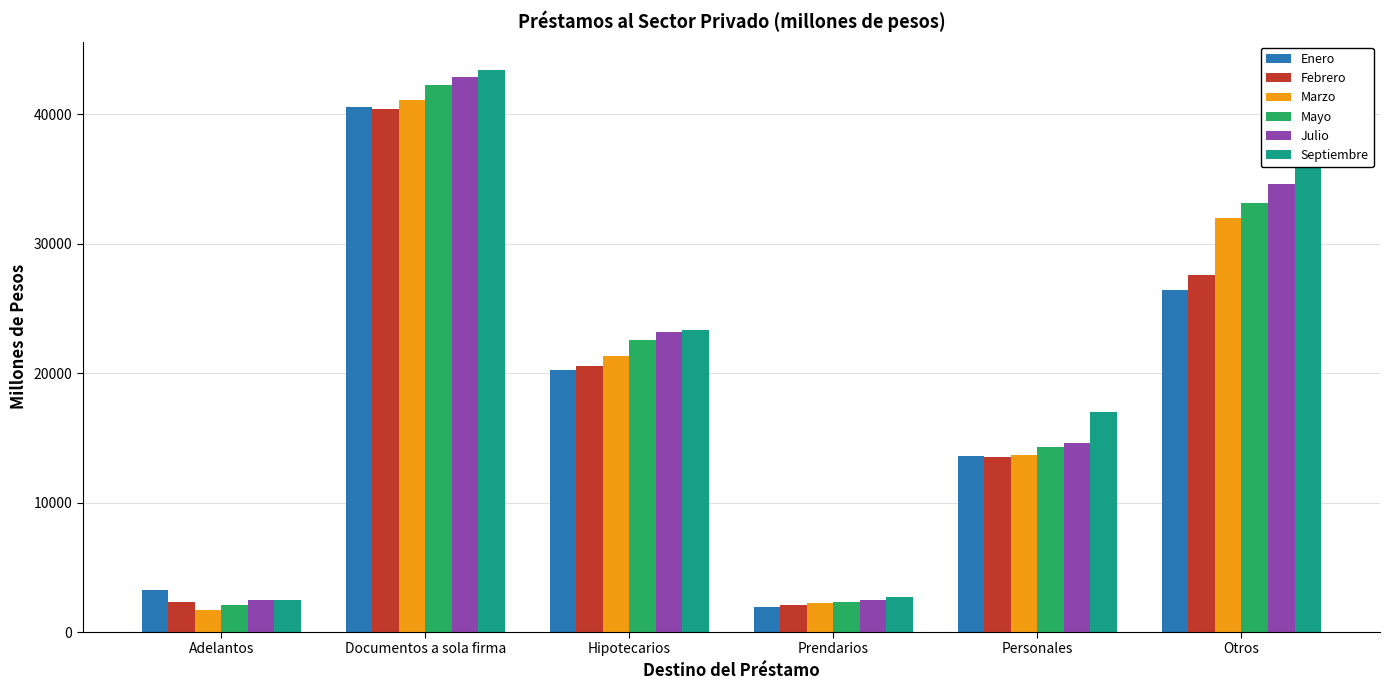

What is the smallest value displayed?

1716.8